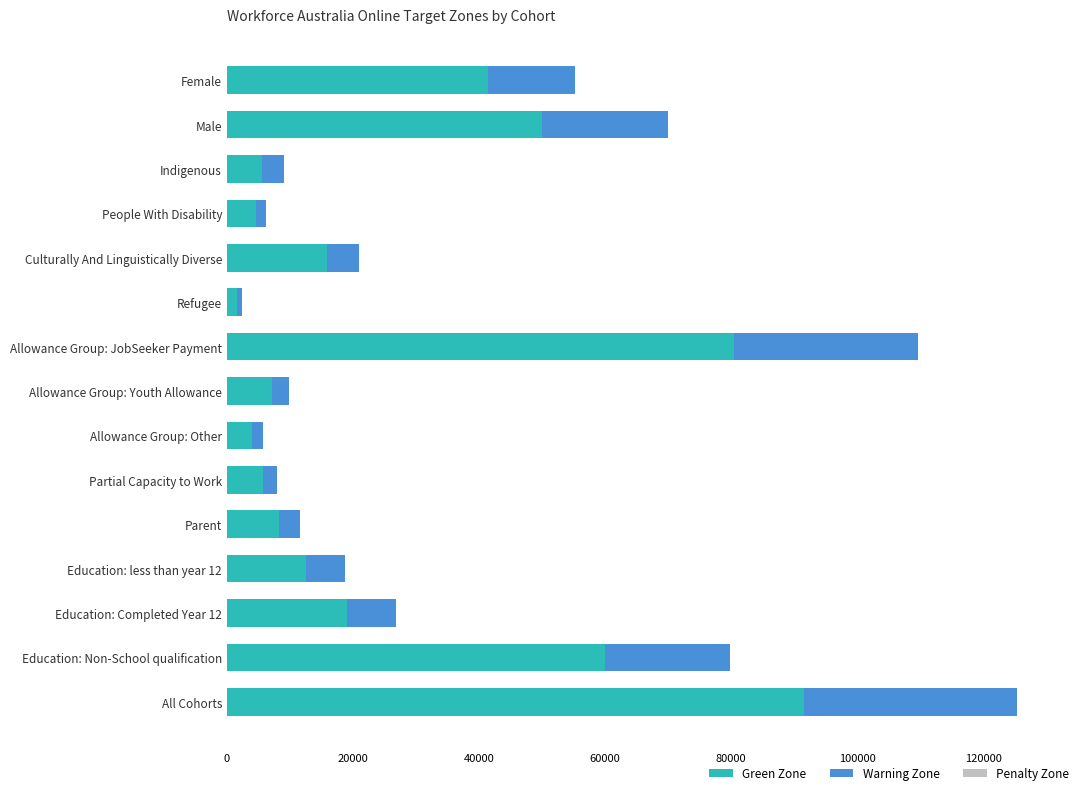

True or false: Green Zone has a value of 56011 at Female.

False